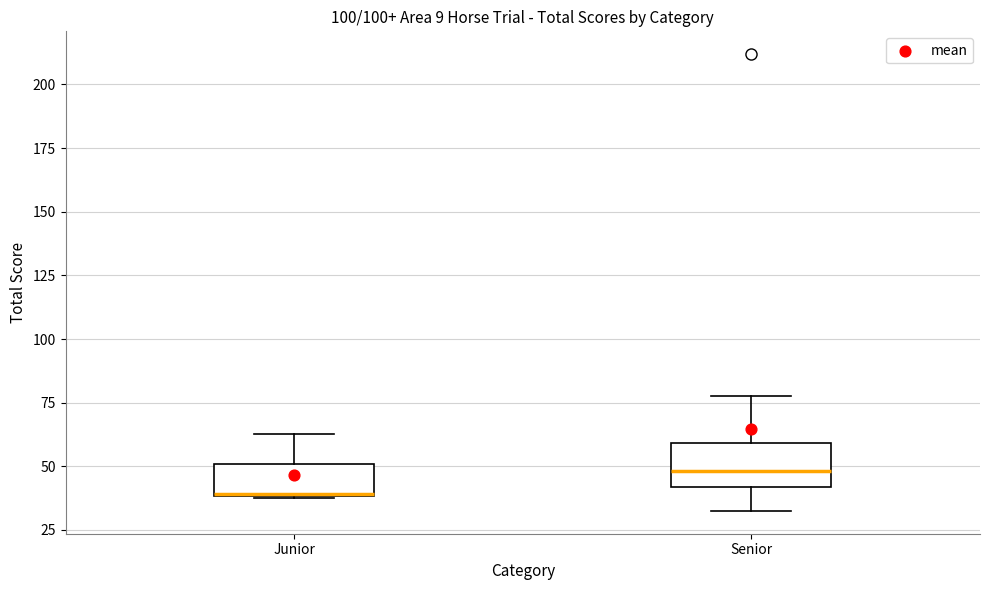

Reading left to right, transcribe this box plot: for each box, give where its median line is, the range the box spans, and where its two whiskers end, as read against the y-axis. The values are not printed on the chart, so give them approximately, as read against the axis.

Junior: median 40, box 40 to 50, whiskers 40 to 65
Senior: median 50, box 40 to 60, whiskers 35 to 80